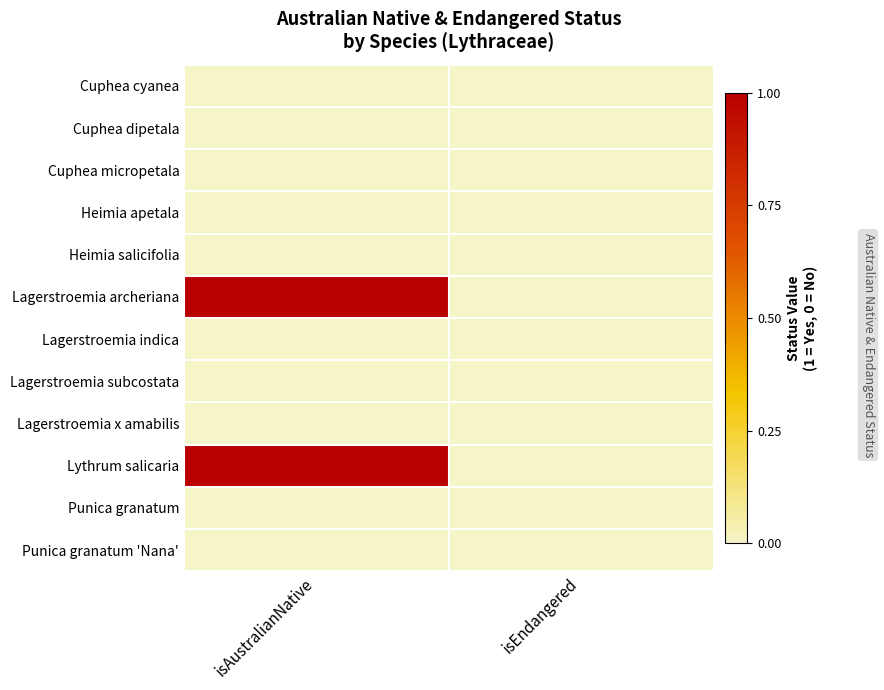

Reading right to left, list all the values displayed in this chart.

Cuphea cyanea: isEndangered=0	isAustralianNative=0
Cuphea dipetala: isEndangered=0	isAustralianNative=0
Cuphea micropetala: isEndangered=0	isAustralianNative=0
Heimia apetala: isEndangered=0	isAustralianNative=0
Heimia salicifolia: isEndangered=0	isAustralianNative=0
Lagerstroemia archeriana: isEndangered=0	isAustralianNative=1
Lagerstroemia indica: isEndangered=0	isAustralianNative=0
Lagerstroemia subcostata: isEndangered=0	isAustralianNative=0
Lagerstroemia x amabilis: isEndangered=0	isAustralianNative=0
Lythrum salicaria: isEndangered=0	isAustralianNative=1
Punica granatum: isEndangered=0	isAustralianNative=0
Punica granatum 'Nana': isEndangered=0	isAustralianNative=0